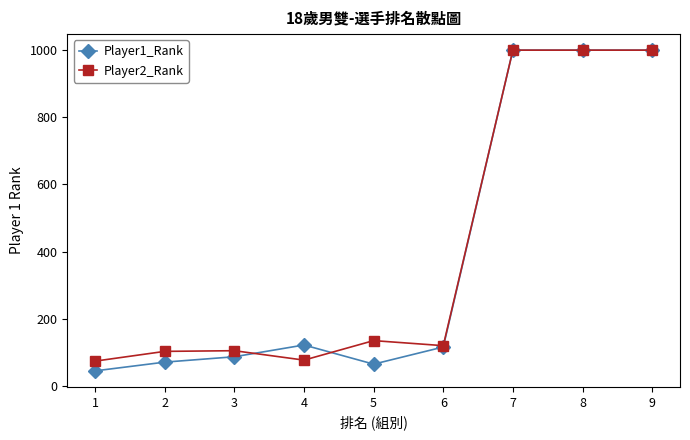

True or false: Player2_Rank has more than 1 points higher than both neighbors.

True